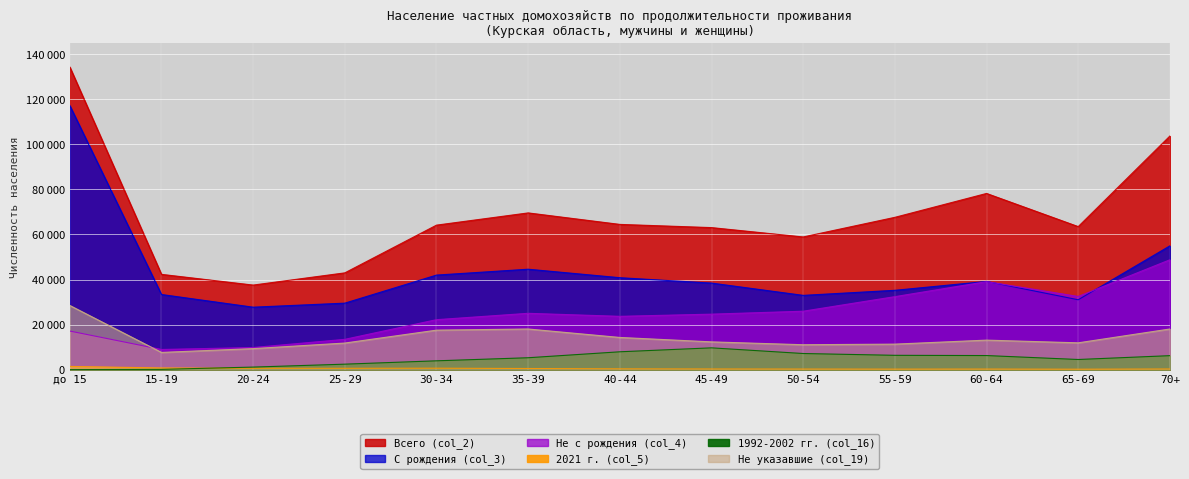

List the series in order of their peak value, highest first.

Всего (col_2), С рождения (col_3), Не с рождения (col_4), Не указавшие (col_19), 1992-2002 гг. (col_16), 2021 г. (col_5)